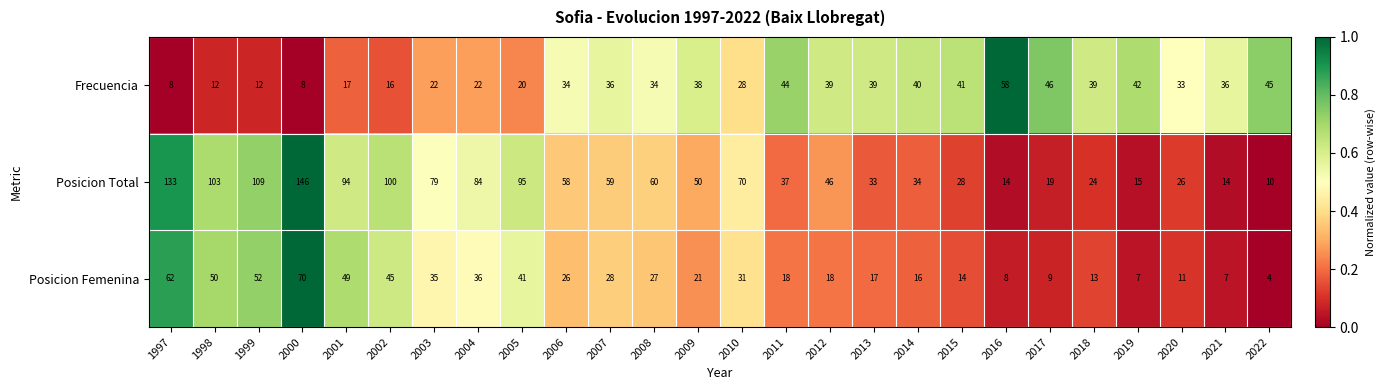

Which series has the largest total across all categories?

Posicion Total